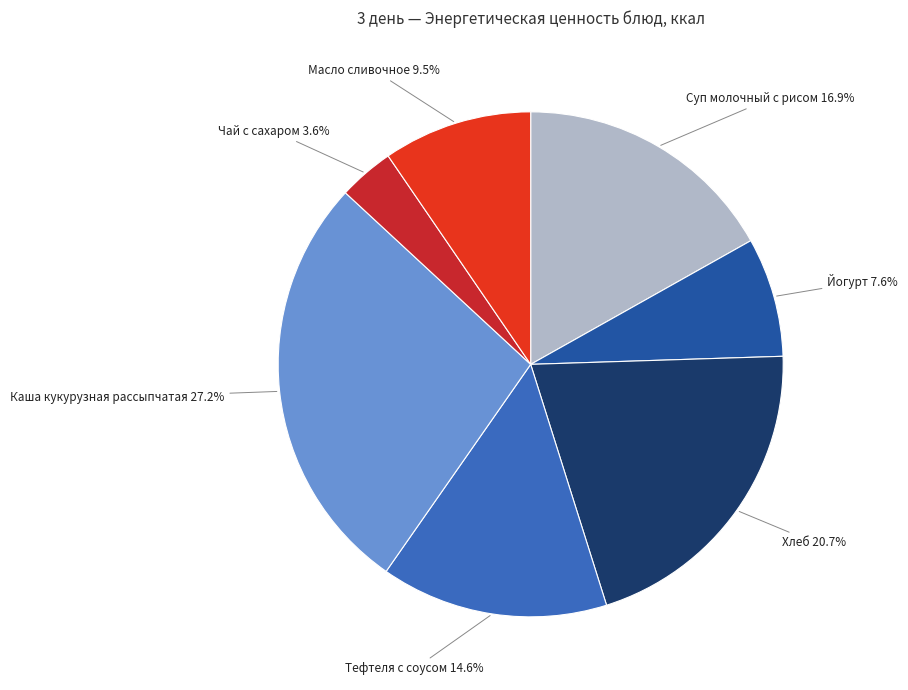

Between Масло сливочное and Каша кукурузная рассыпчатая, which is larger?

Каша кукурузная рассыпчатая